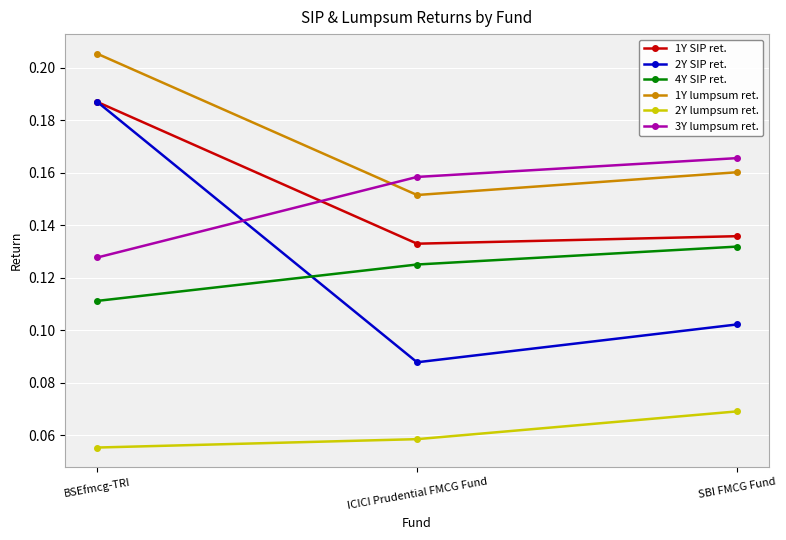

List the labels in order of 4Y SIP ret. value, smallest first.

BSEfmcg-TRI, ICICI Prudential FMCG Fund, SBI FMCG Fund